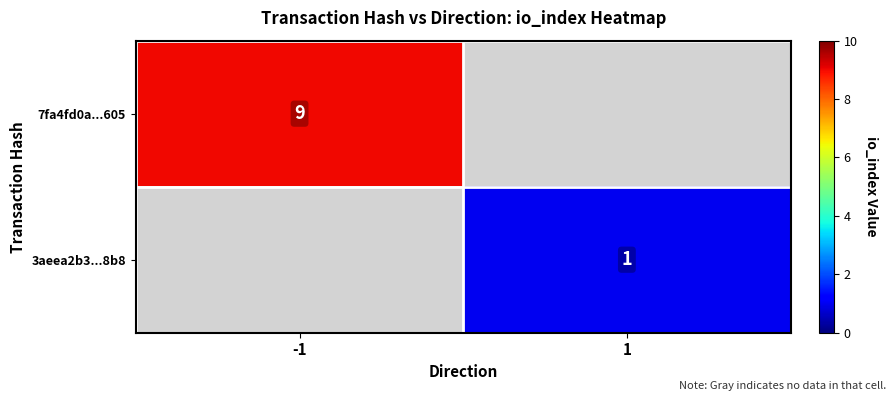

Is it true that 3aeea2b3...8b8 equals 1 at 1?

True